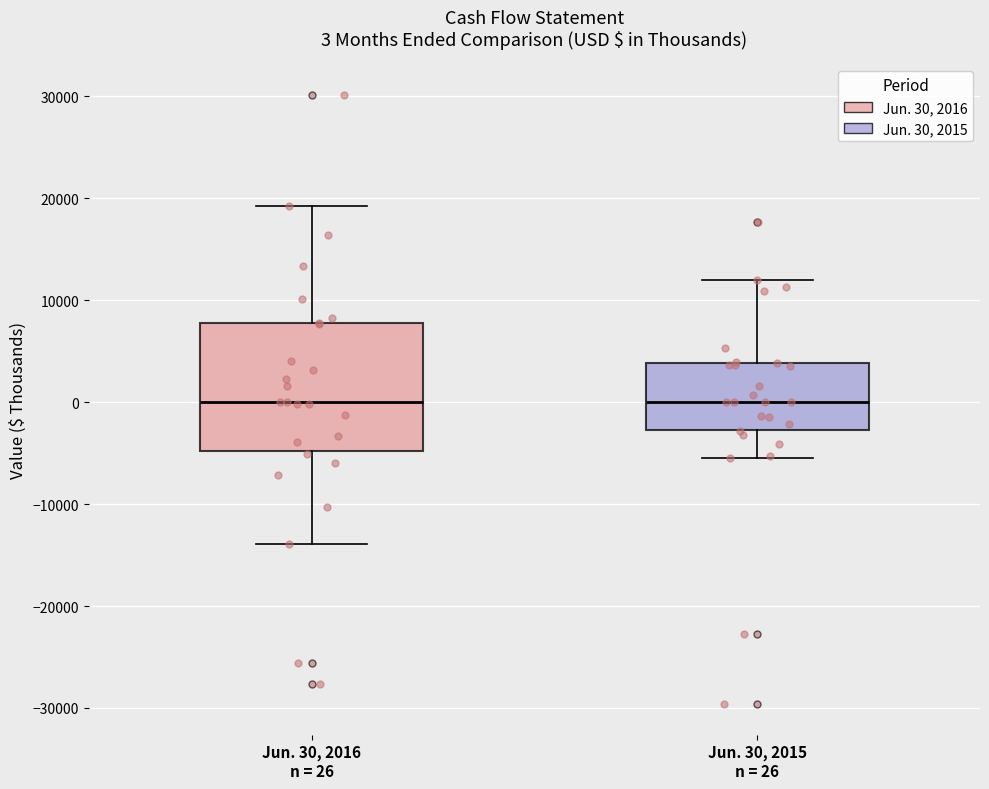

Comparing the boxes themselves (not the whiskers), which one is the tallest?

Jun. 30, 2016 n = 26